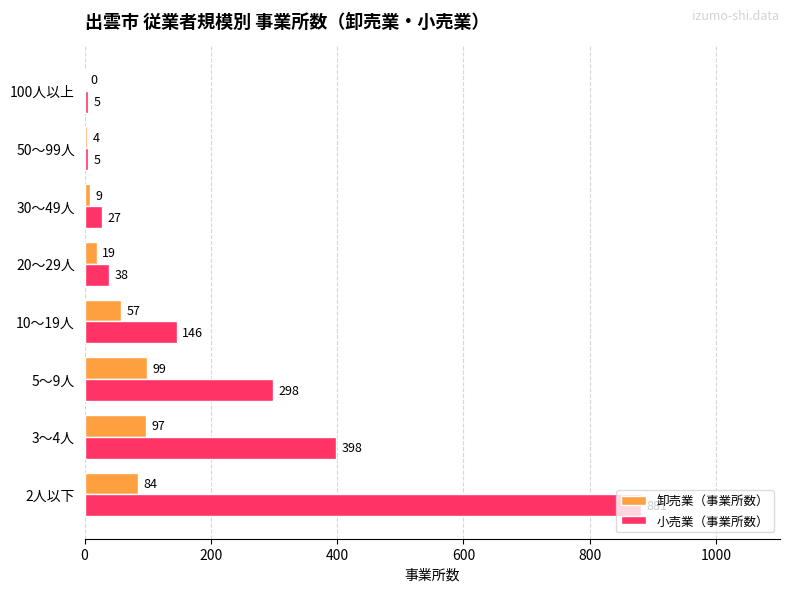

At which label does 卸売業（事業所数） reach its peak?

5～9人